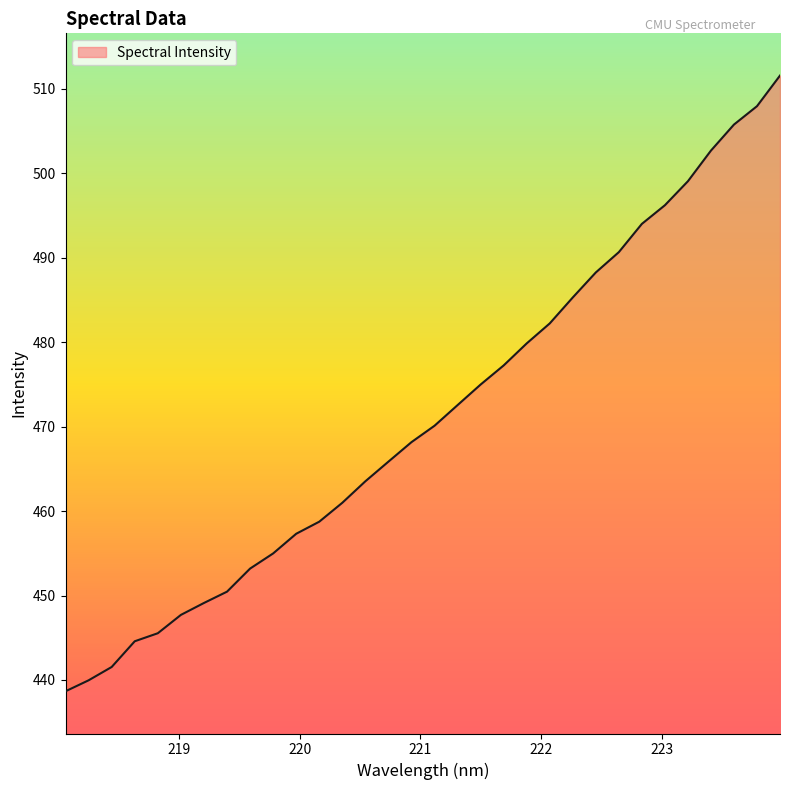

What is the difference between the maximum and minimum values?

72.9